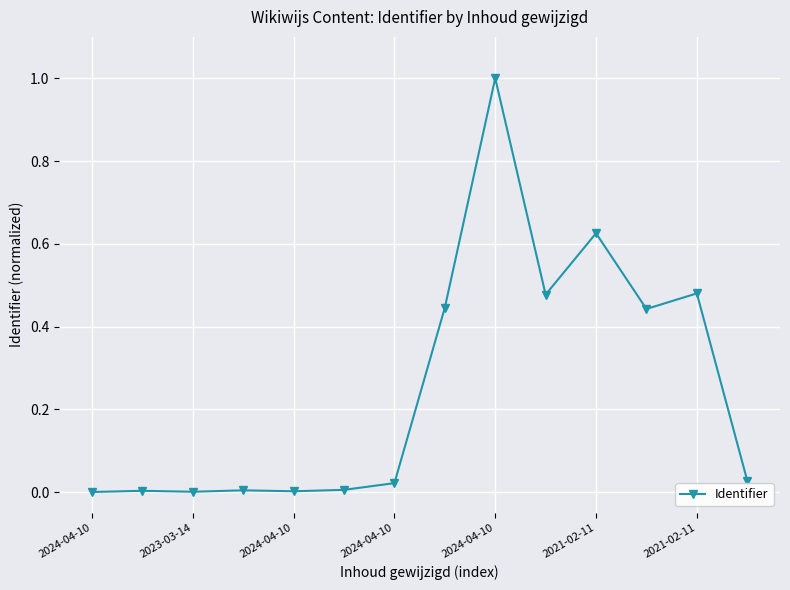

What is the greatest value displayed?

1.0